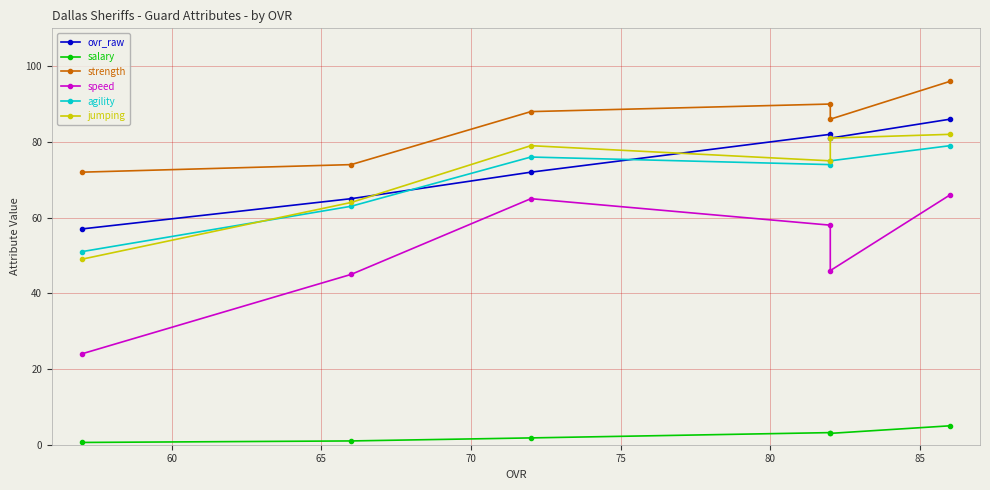

What is the greatest value displayed?

96.0